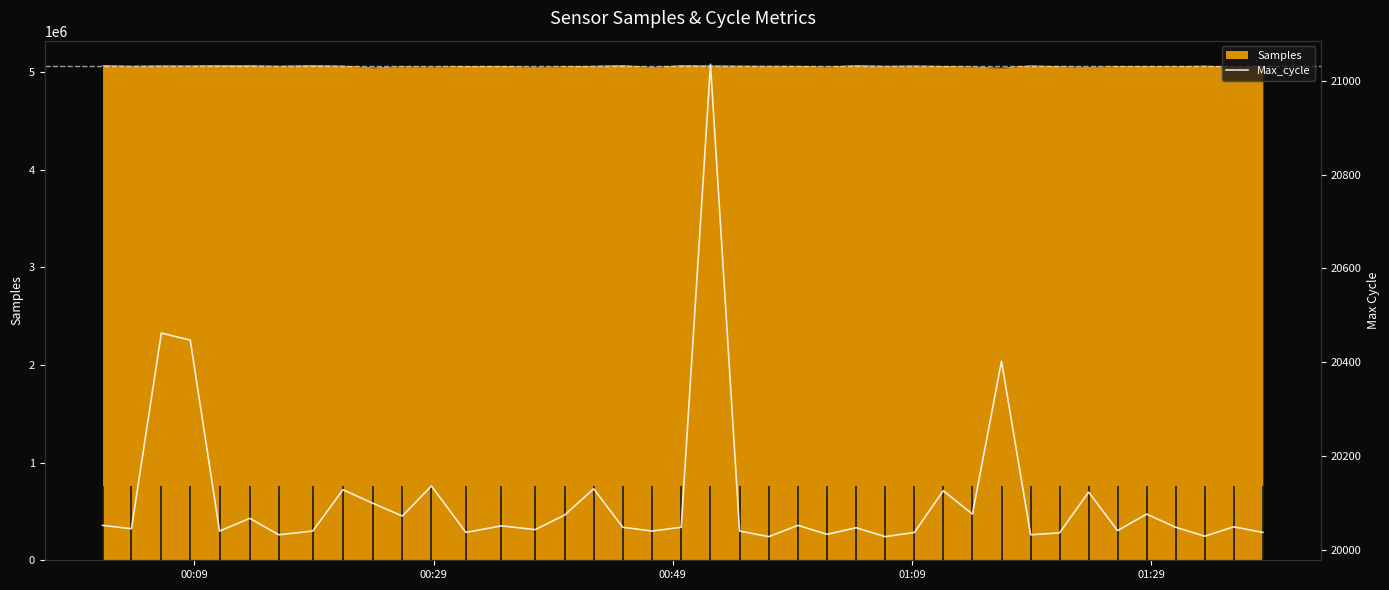

What is the minimum value for Samples?

5037325